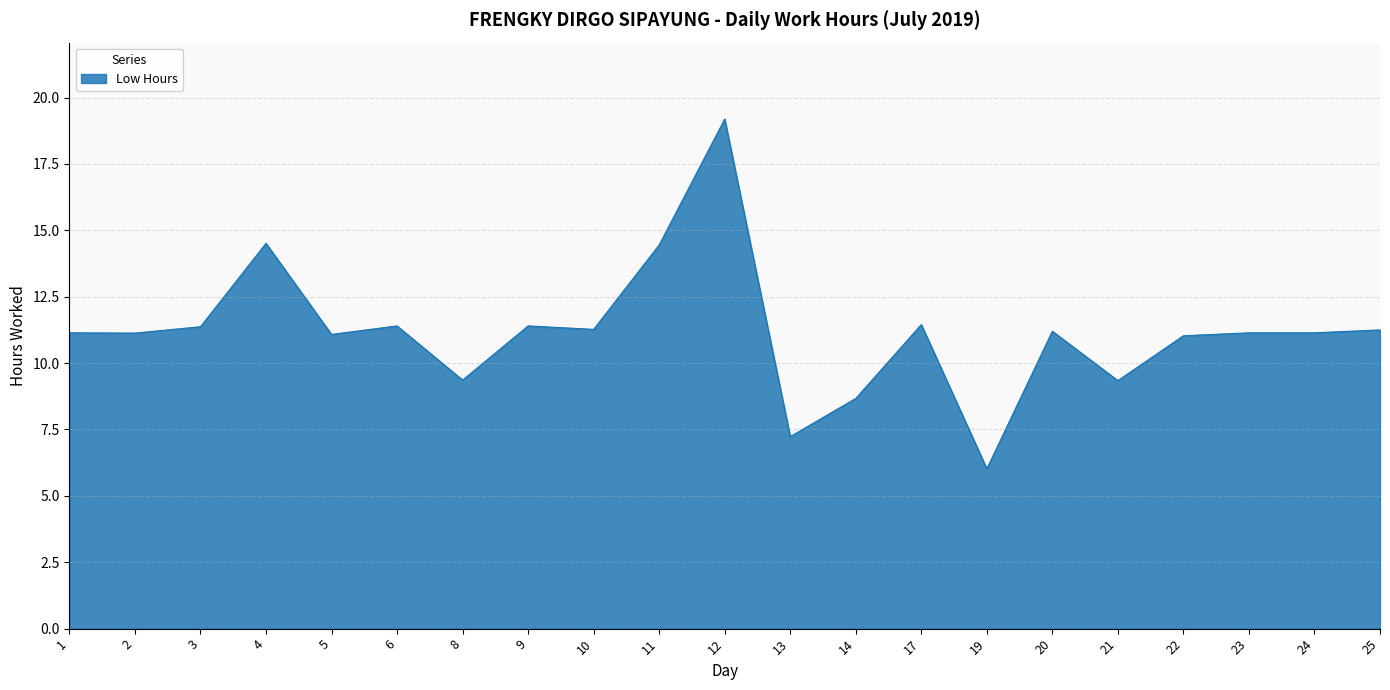

The chart shows a value of 19.2 at 12. True or false?

True